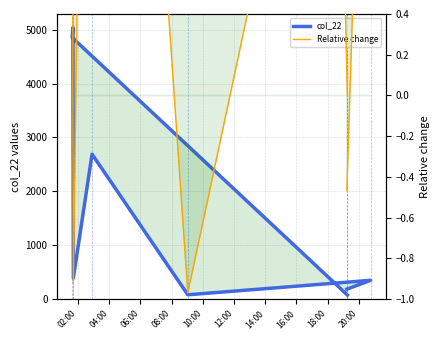

At 02:00, list the series in order from largest to smallest.

col_22, Relative change